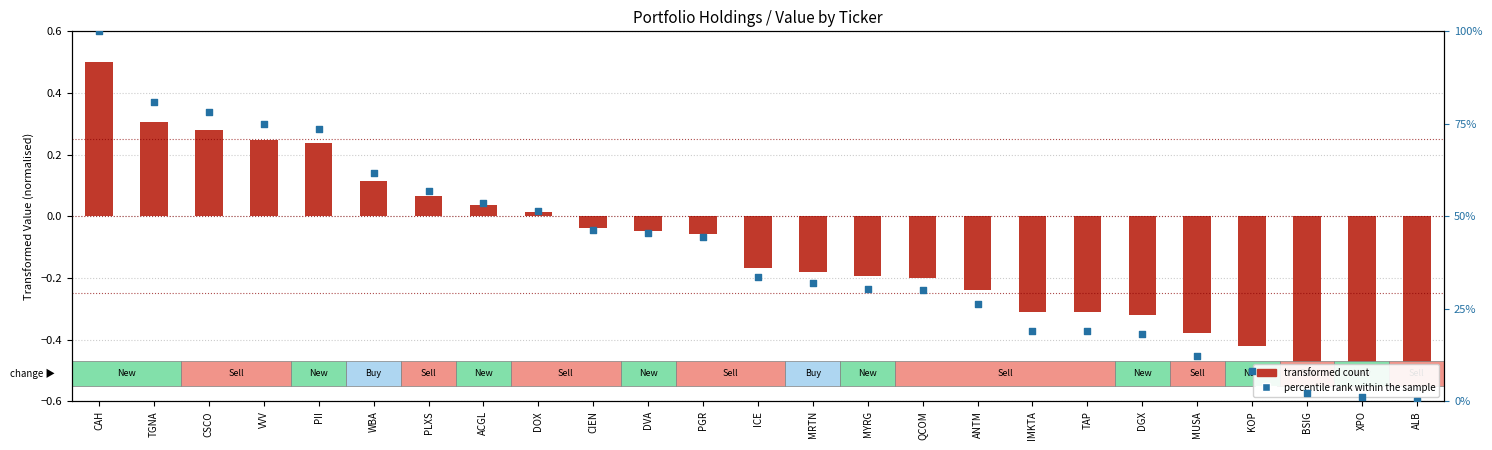

Is the value of percentile rank within the sample at TGNA greater than the value of transformed count at PLXS?

Yes